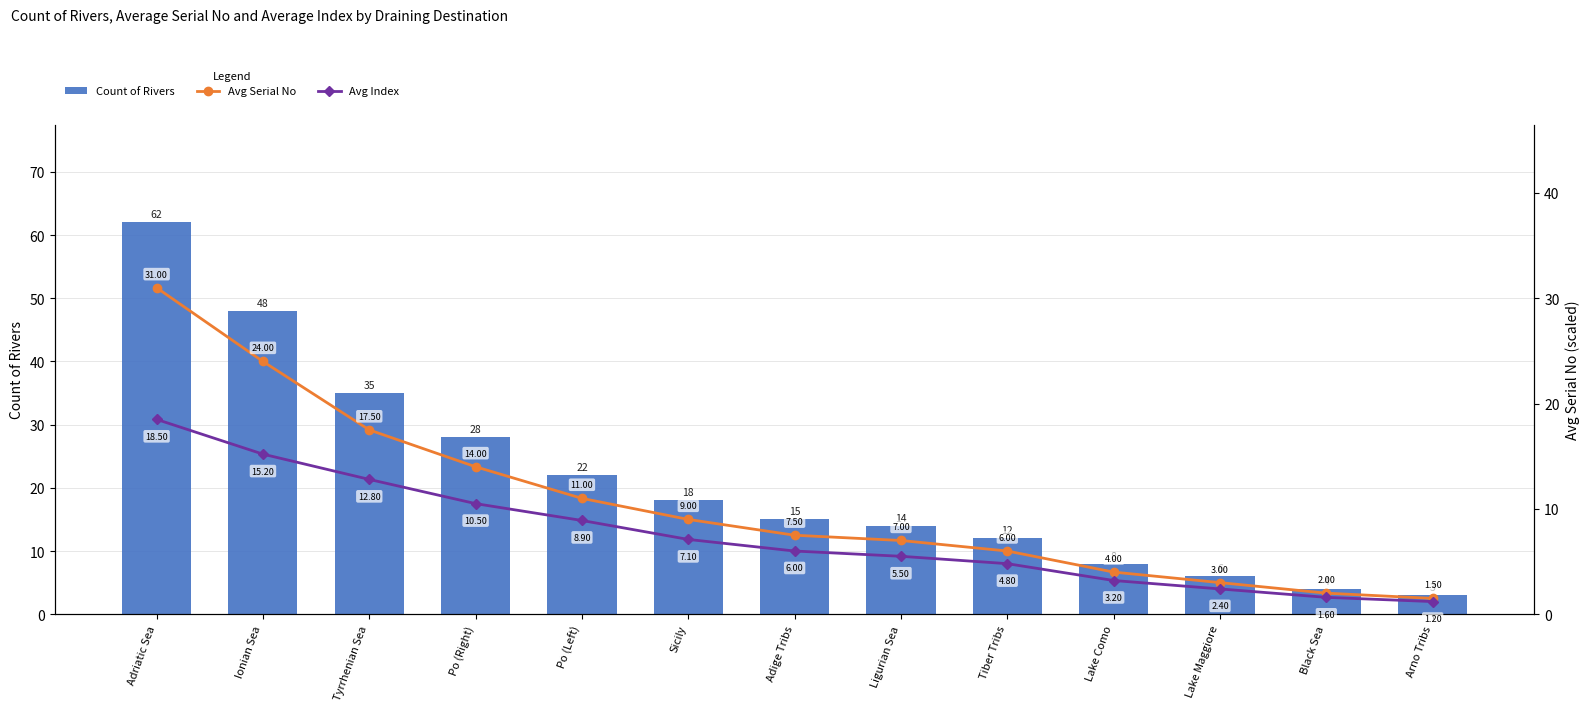

Between Lake Como and Tiber Tribs, which is larger?

Tiber Tribs